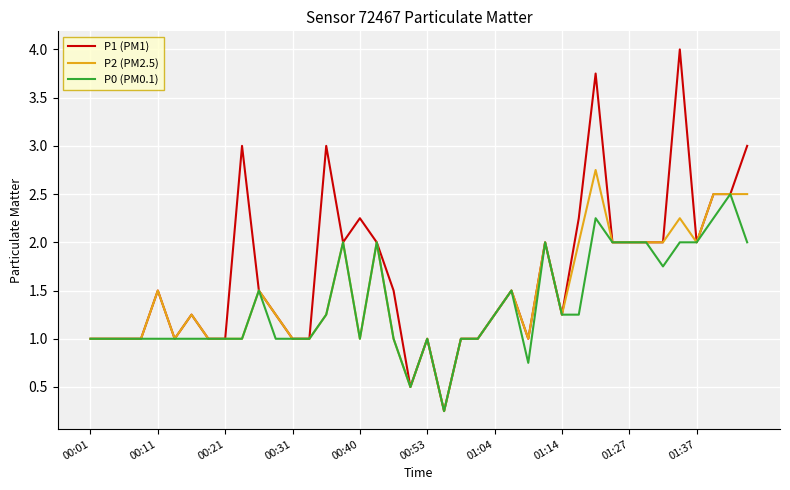

Which series has the largest total across all categories?

P1 (PM1)